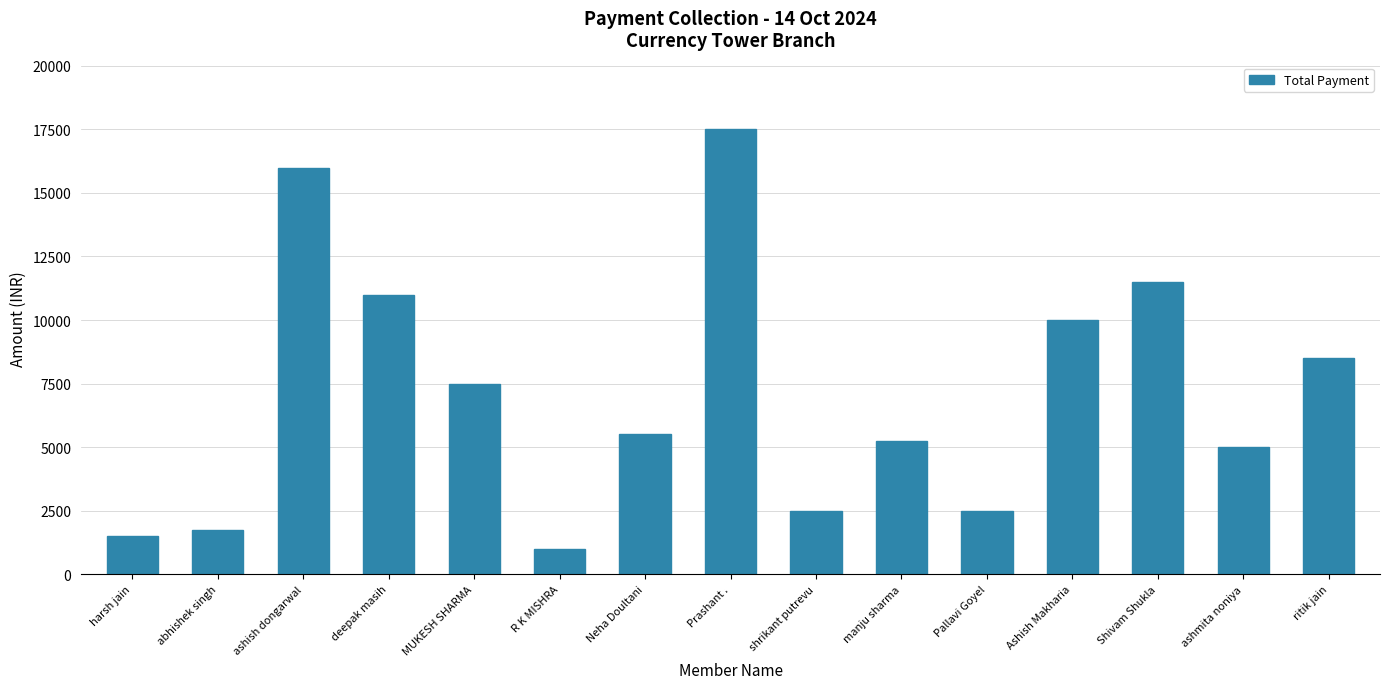

What is the difference between the maximum and minimum values?

16500